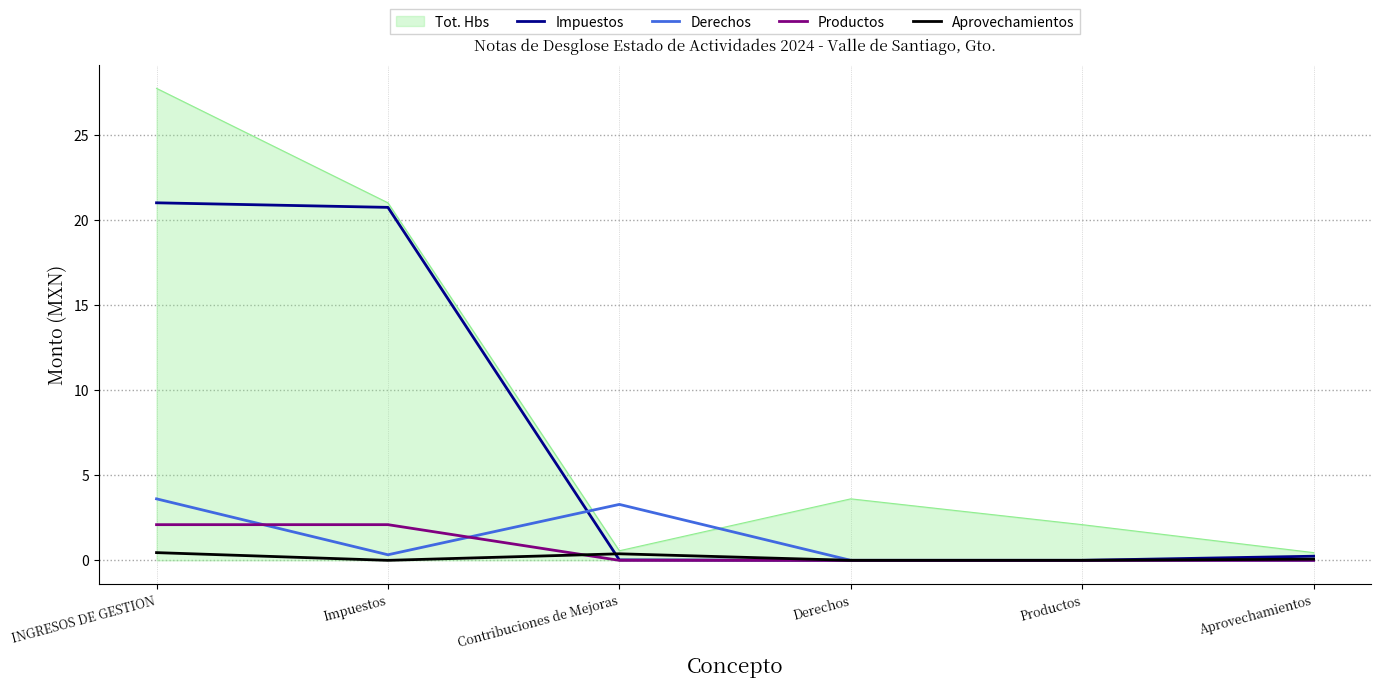

Which series has the largest total across all categories?

Tot. Hbs